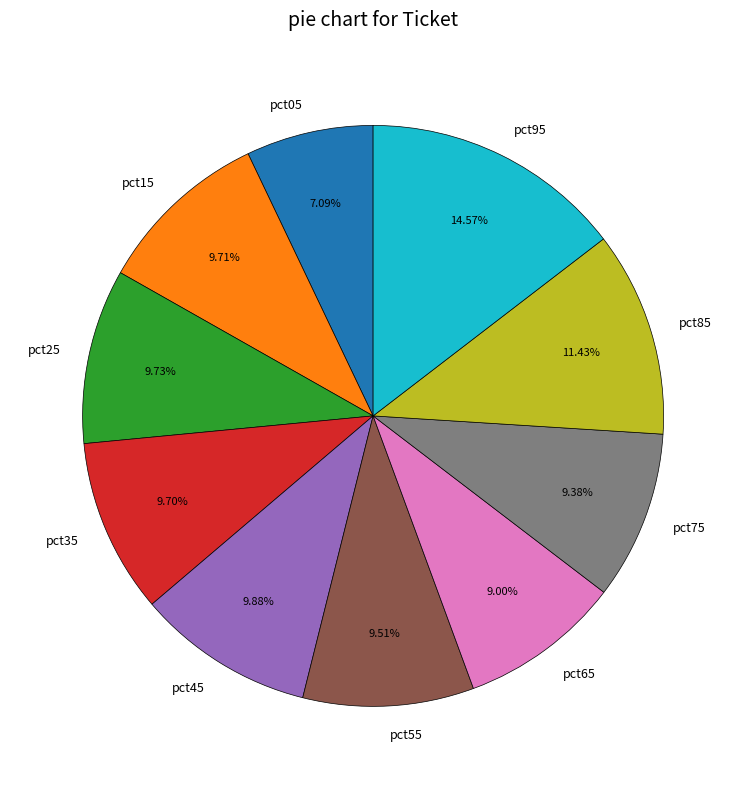

Which has a higher value, pct55 or pct65?

pct55